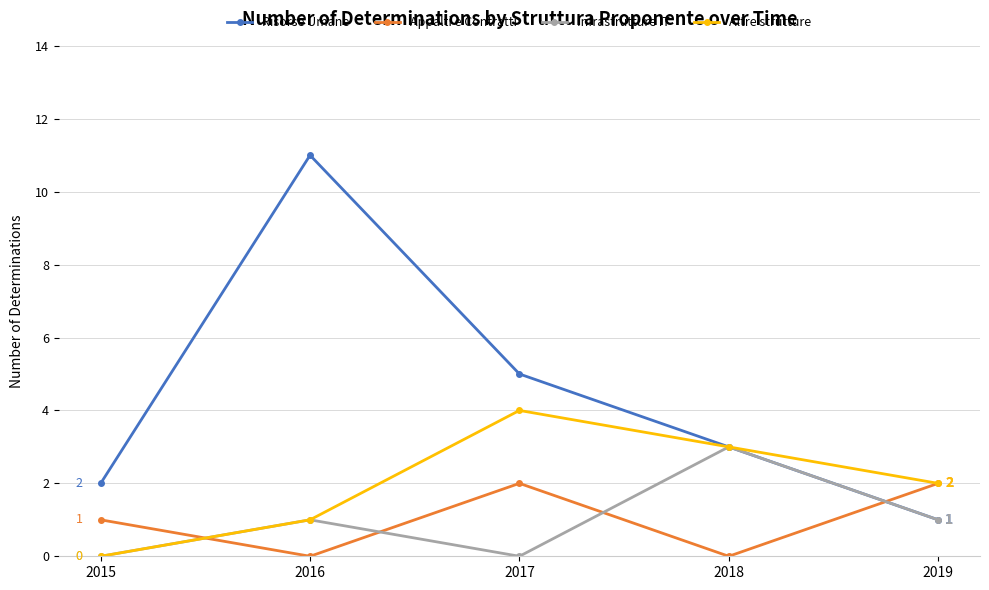

What value does the Risorse Umane series have at 2016, to the nearest 5?

10